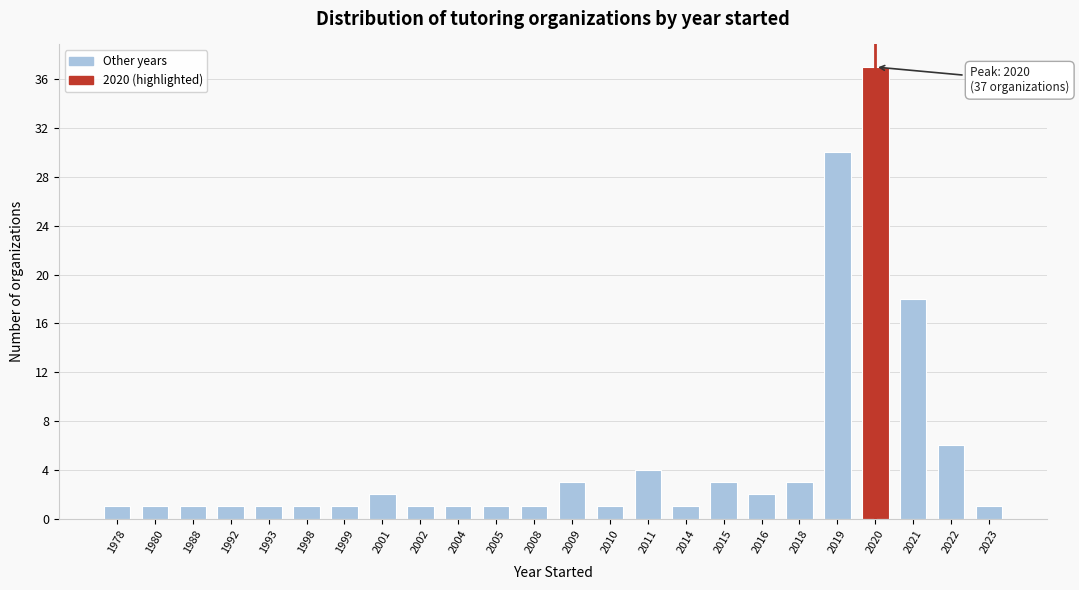

Reading left to right, extract all data points from this chart.

1978=1	1980=1	1988=1	1992=1	1993=1	1998=1	1999=1	2001=2	2002=1	2004=1	2005=1	2008=1	2009=3	2010=1	2011=4	2014=1	2015=3	2016=2	2018=3	2019=30	2020=37	2021=18	2022=6	2023=1